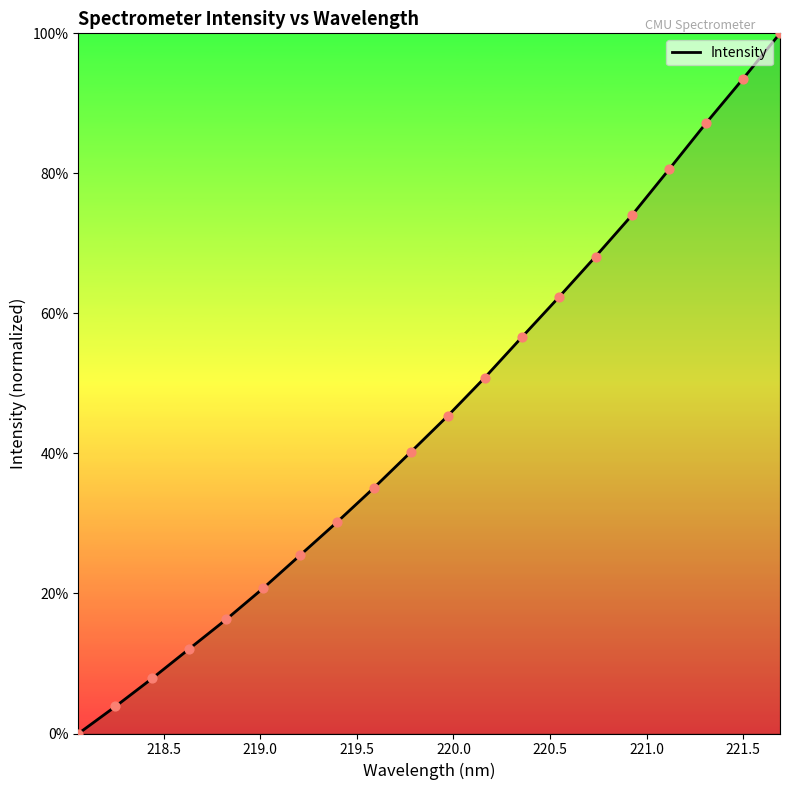

What is the difference between the maximum and minimum values?

100.0